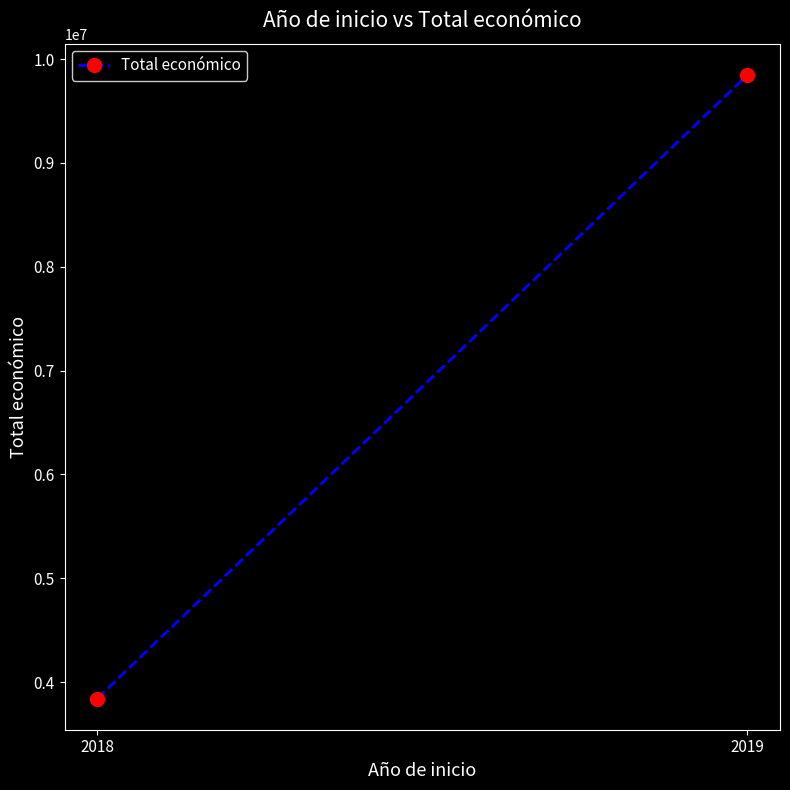

What is the sum of all values?

13690823